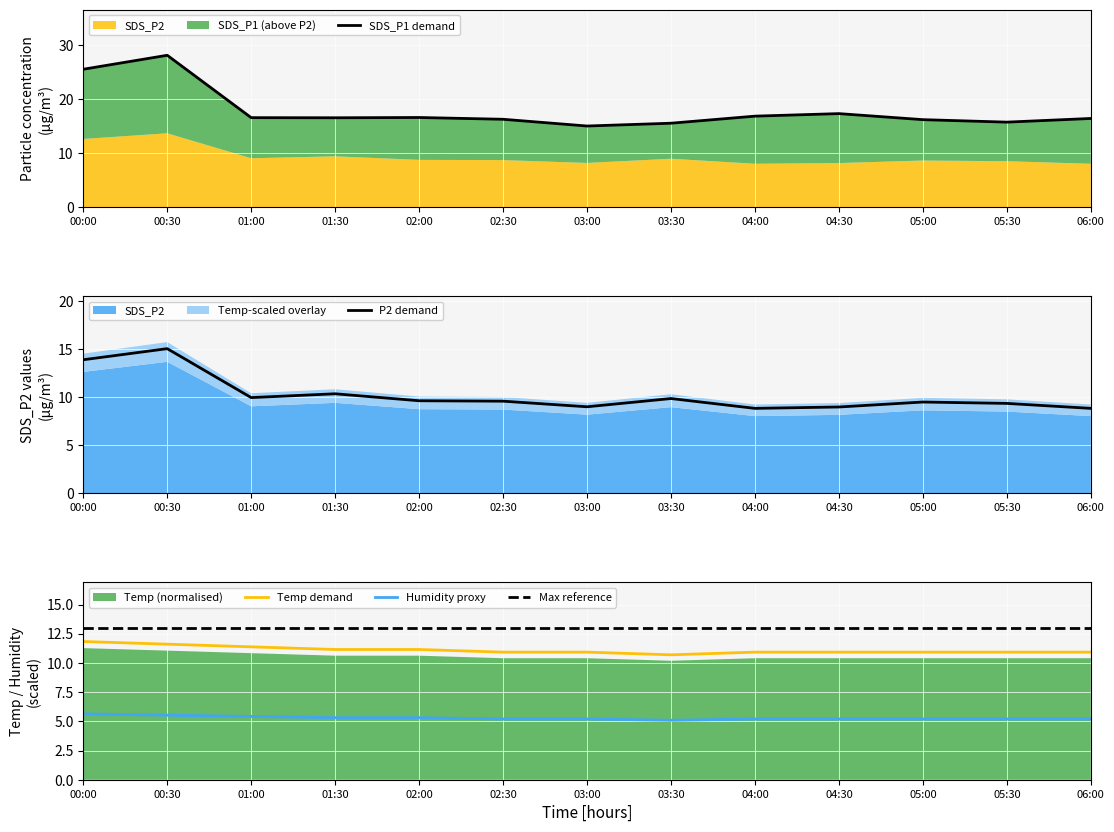

What is the difference between the maximum and minimum values in the SDS_P1 series?

13.1